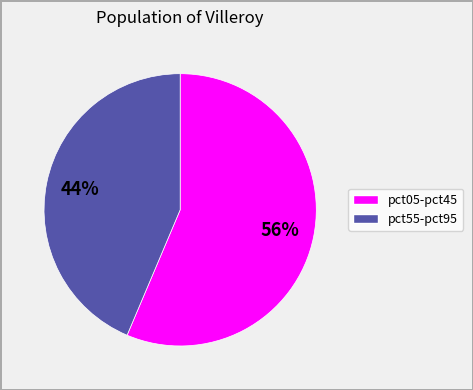

Is there any slice that represents more than half of the pie?

Yes